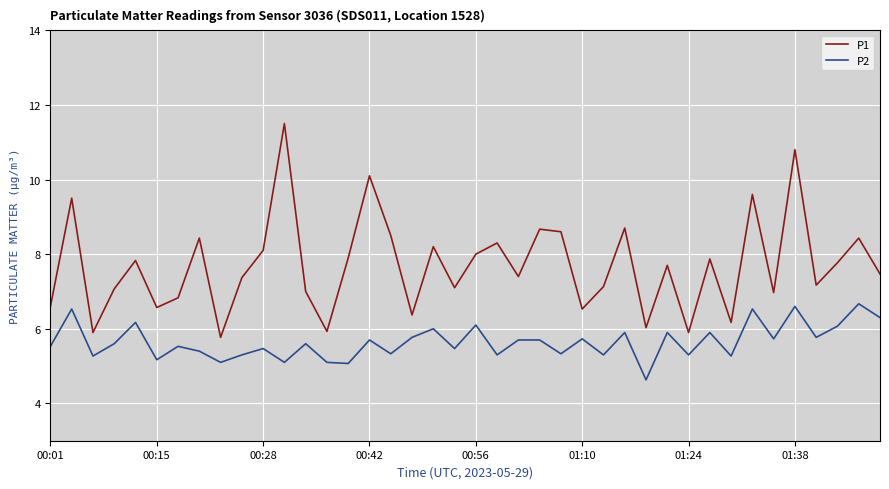

List the series in order of their overall mean, highest first.

P1, P2